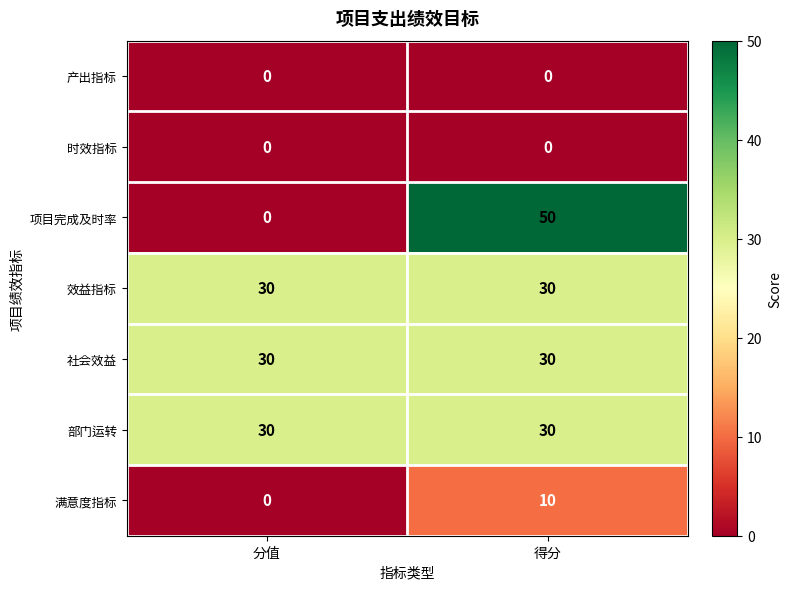

Which series has the largest range (max minus min)?

项目完成及时率